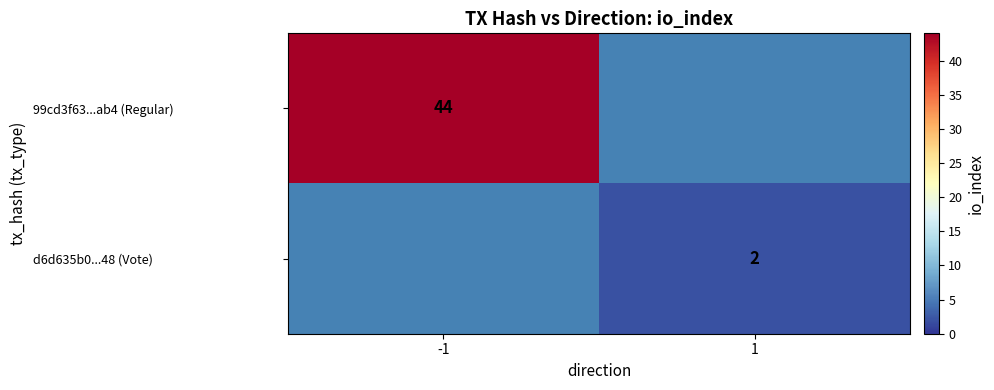

The d6d635b0...48 (Vote) series shows 2 at 1. True or false?

True